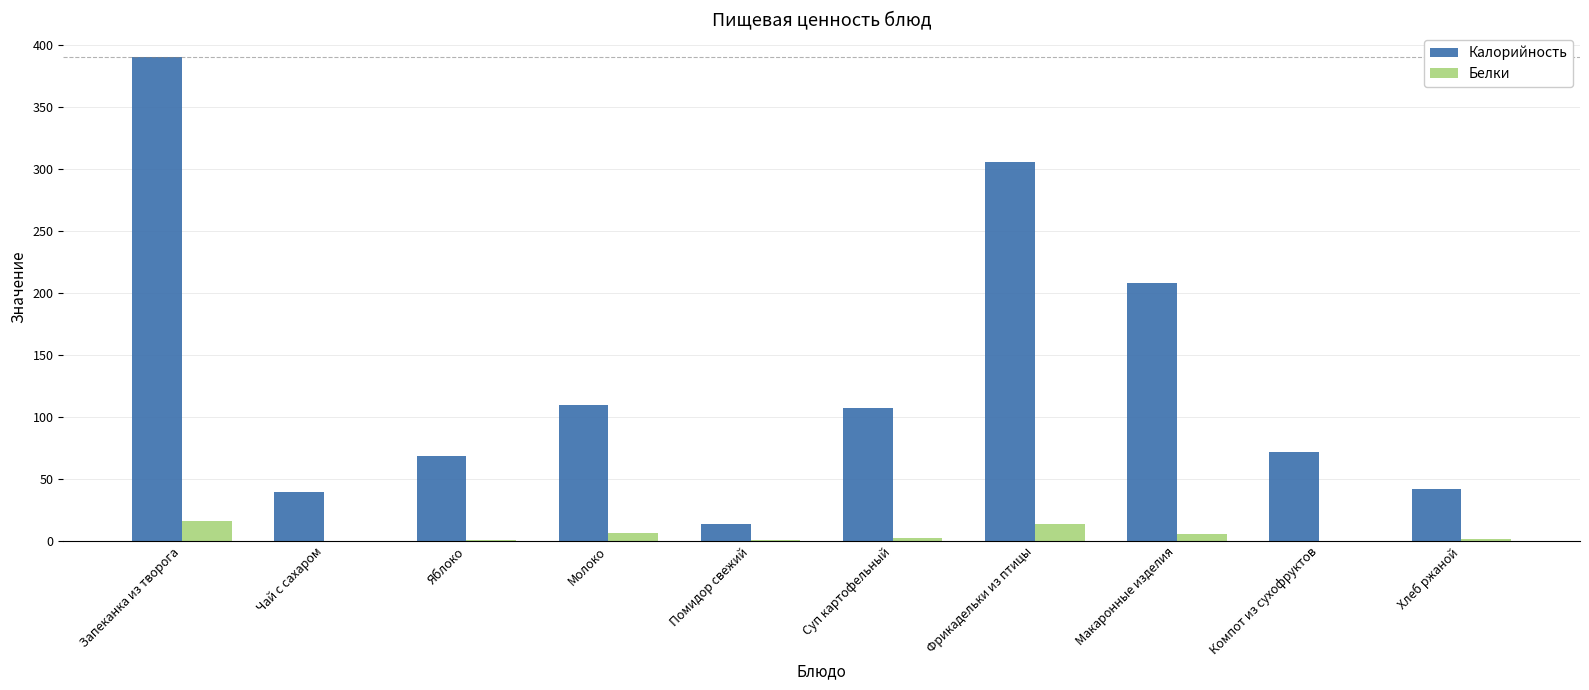

Where does the Калорийность series first go above 107?

Запеканка из творога